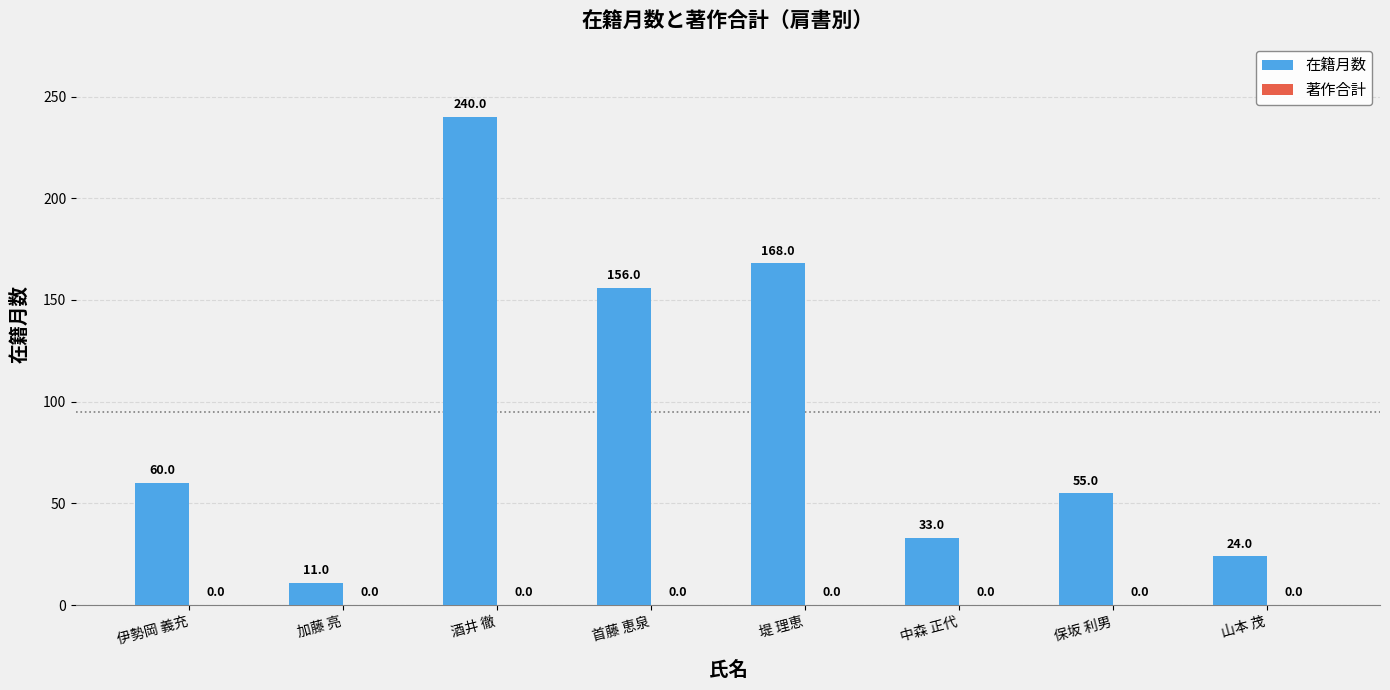

True or false: the data shows 19 at 保坂 利男.

False